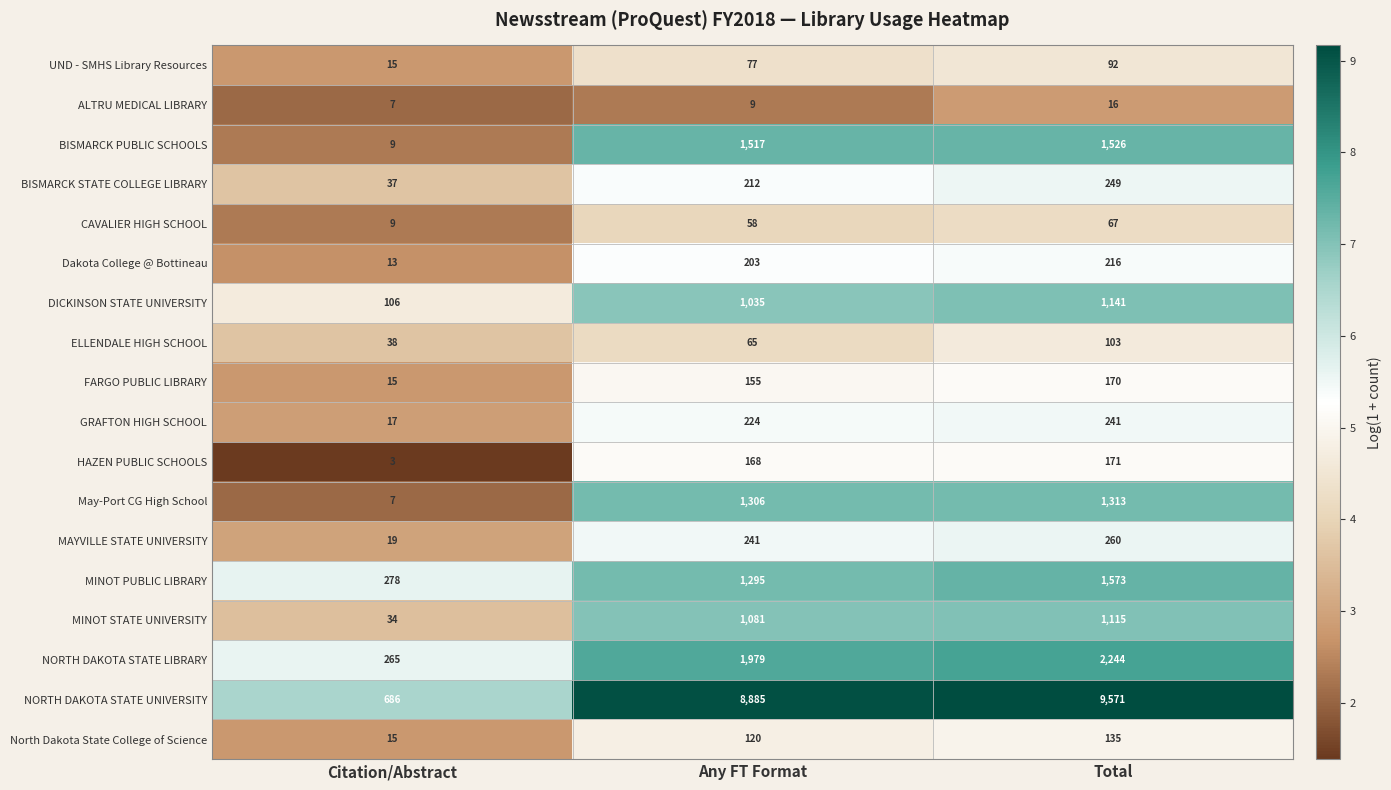

The value of May-Port CG High School at Any FT Format is 558. True or false?

False